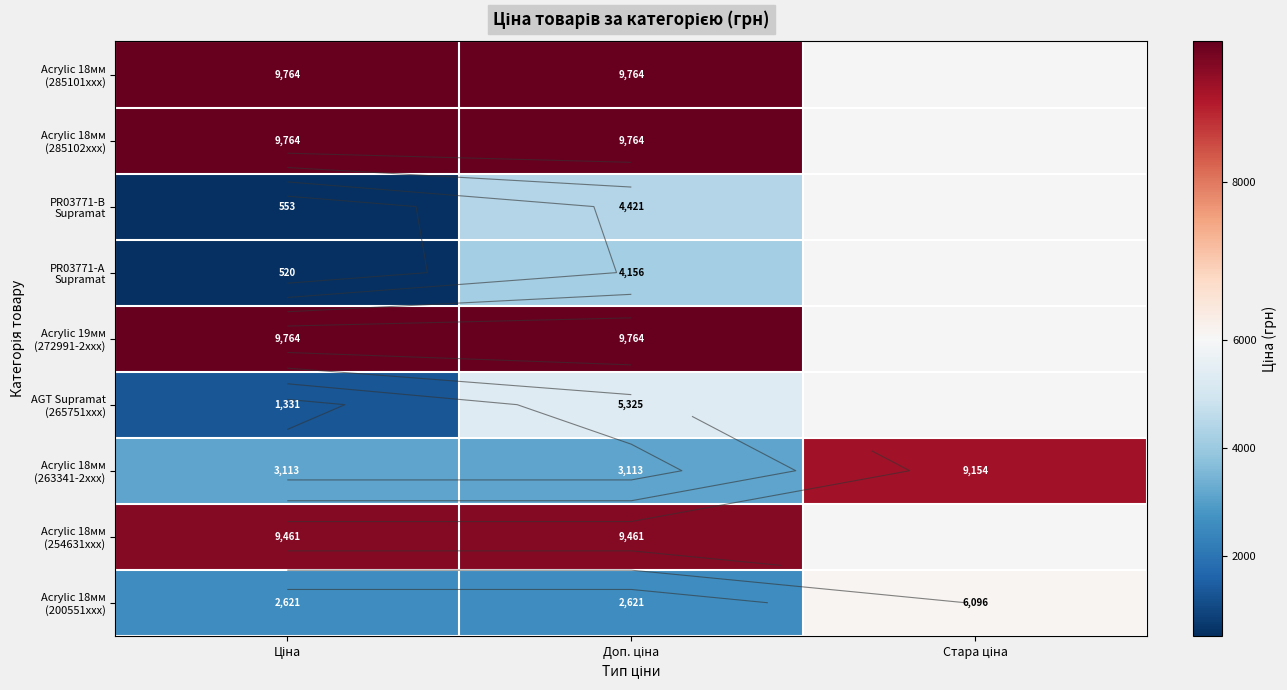

The Acrylic 18мм (254631xxx) series shows 9460.9 at Ціна. True or false?

True